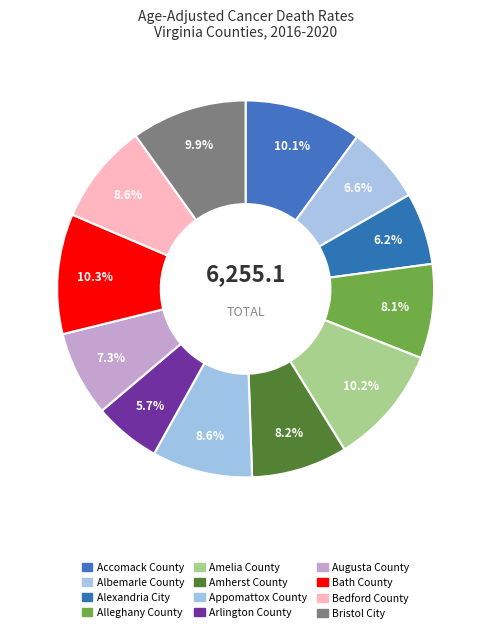

What percentage is the Bedford County slice, to the nearest percent?

9%